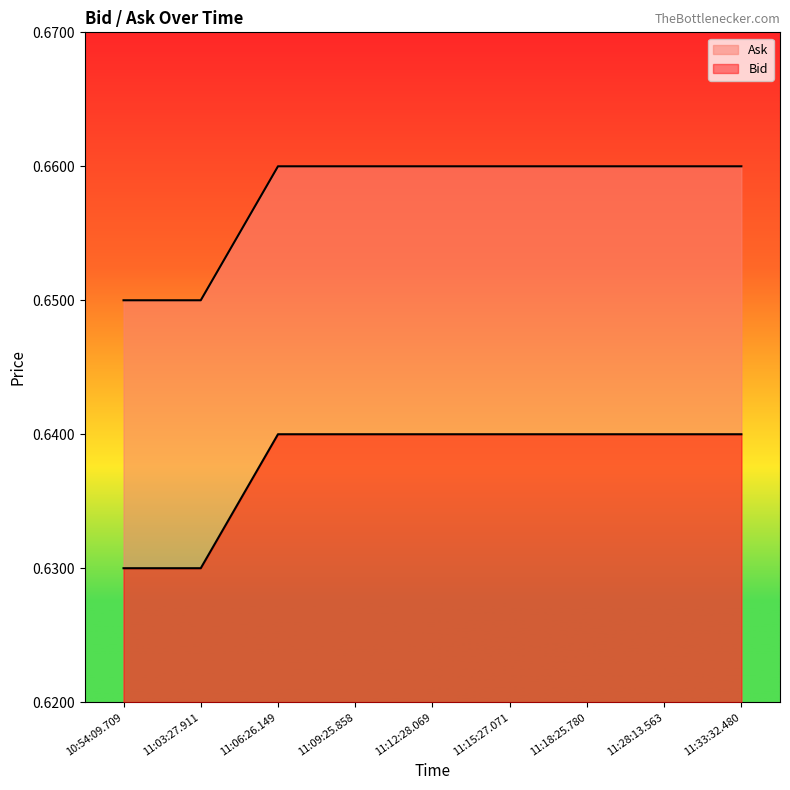

The value of Bid at 11:03:27.911 is 1.1. True or false?

False